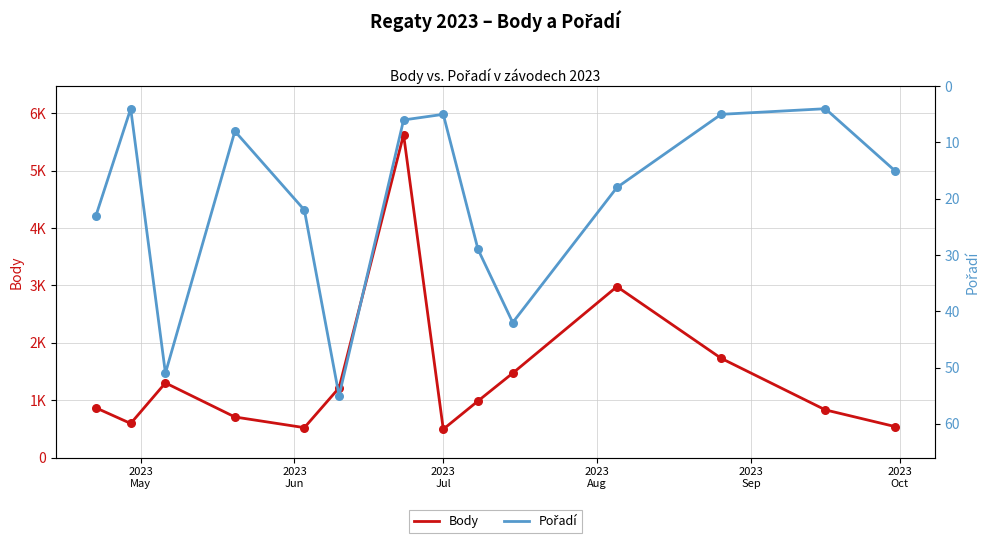

Which series has the largest total across all categories?

Body